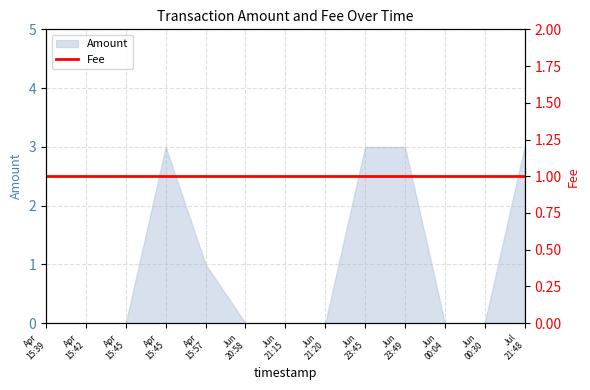

Which has a higher value, Apr 15:57 or Apr 15:39?

Apr 15:57